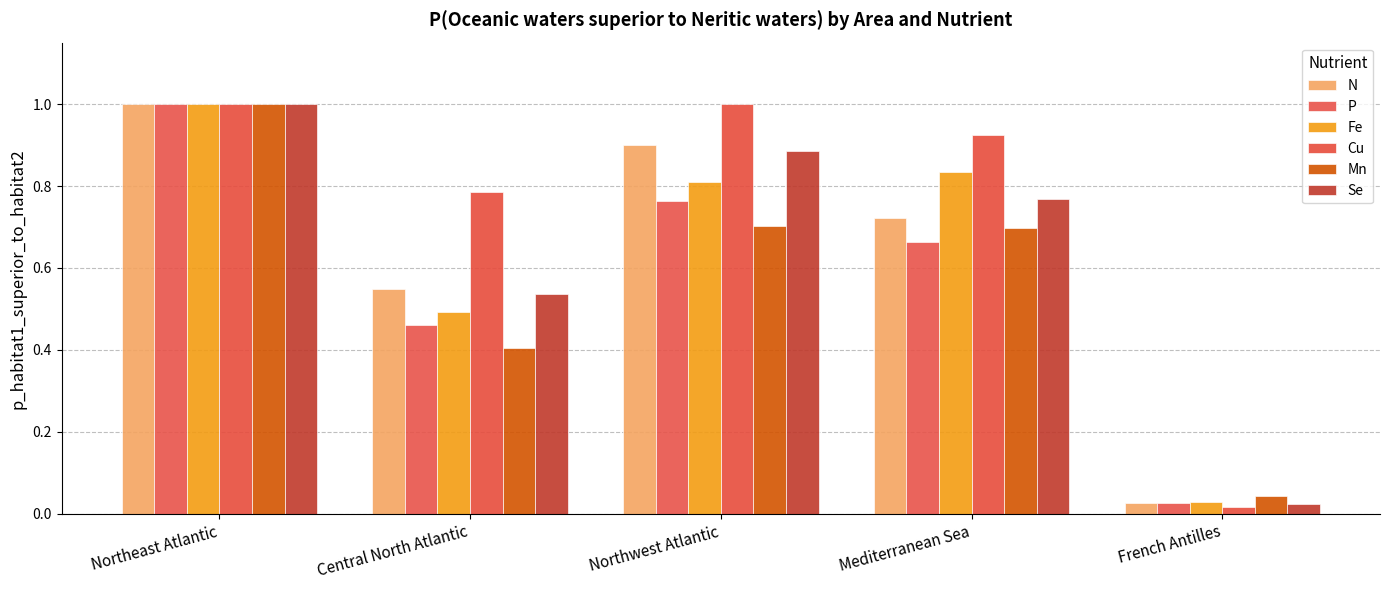

How many groups of bars are there?

5